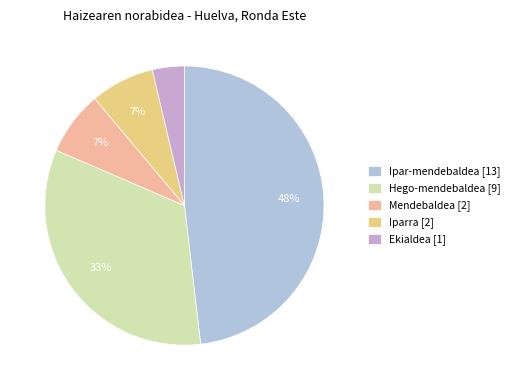

To the nearest percent, what is the average slice percentage?

20%